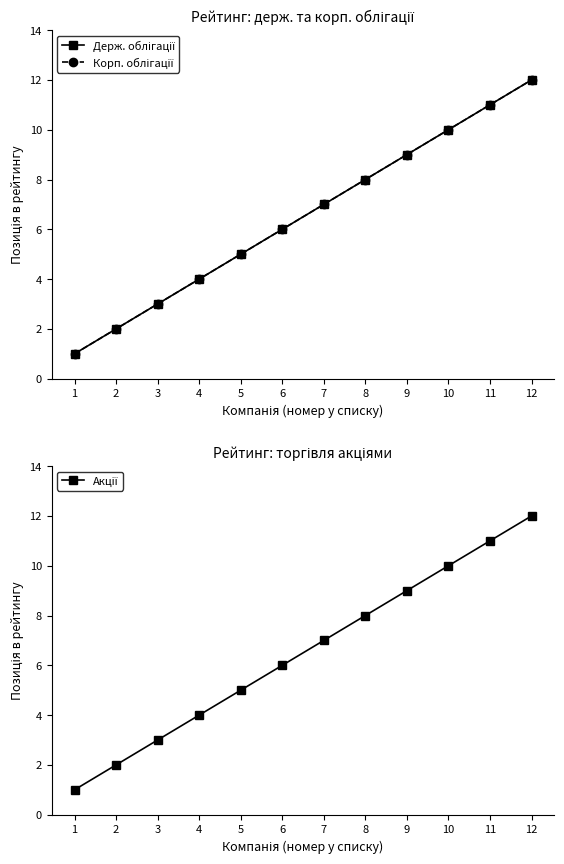

True or false: Акції has a value of 9 at 5.

False